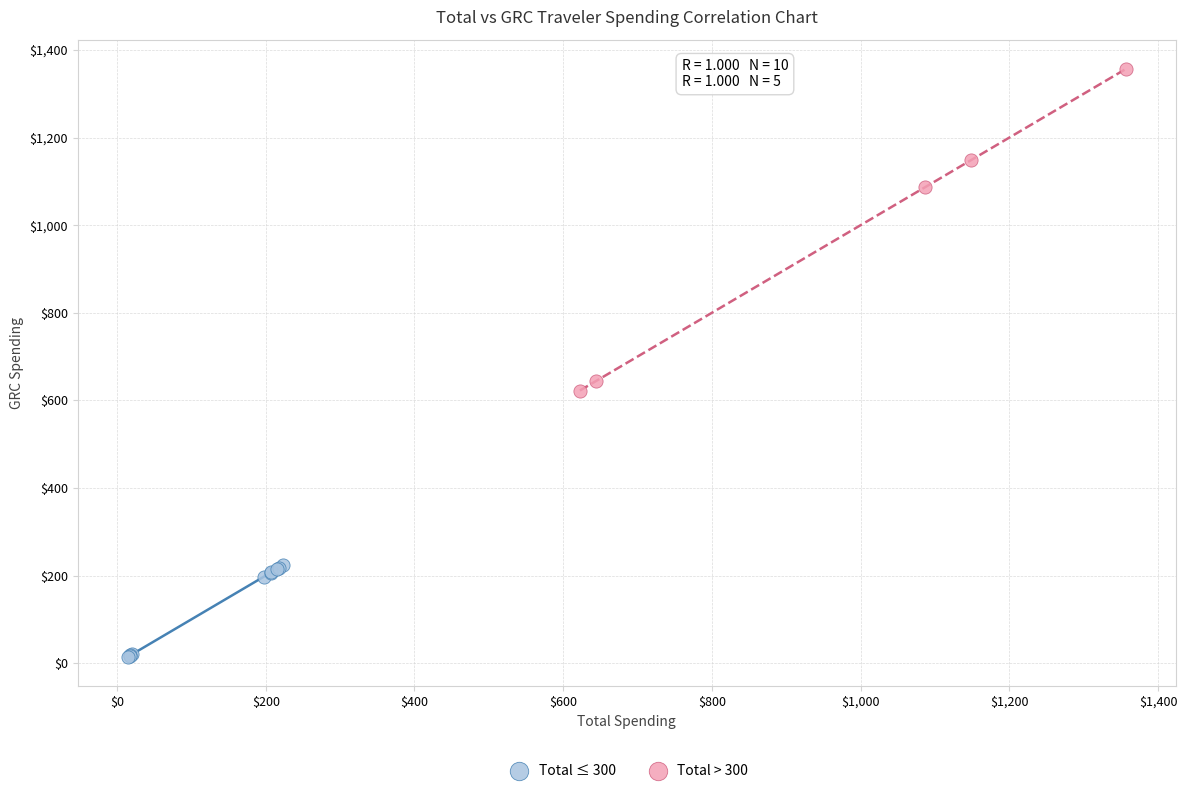

Which series has the largest Y range (max minus min)?

Total > 300